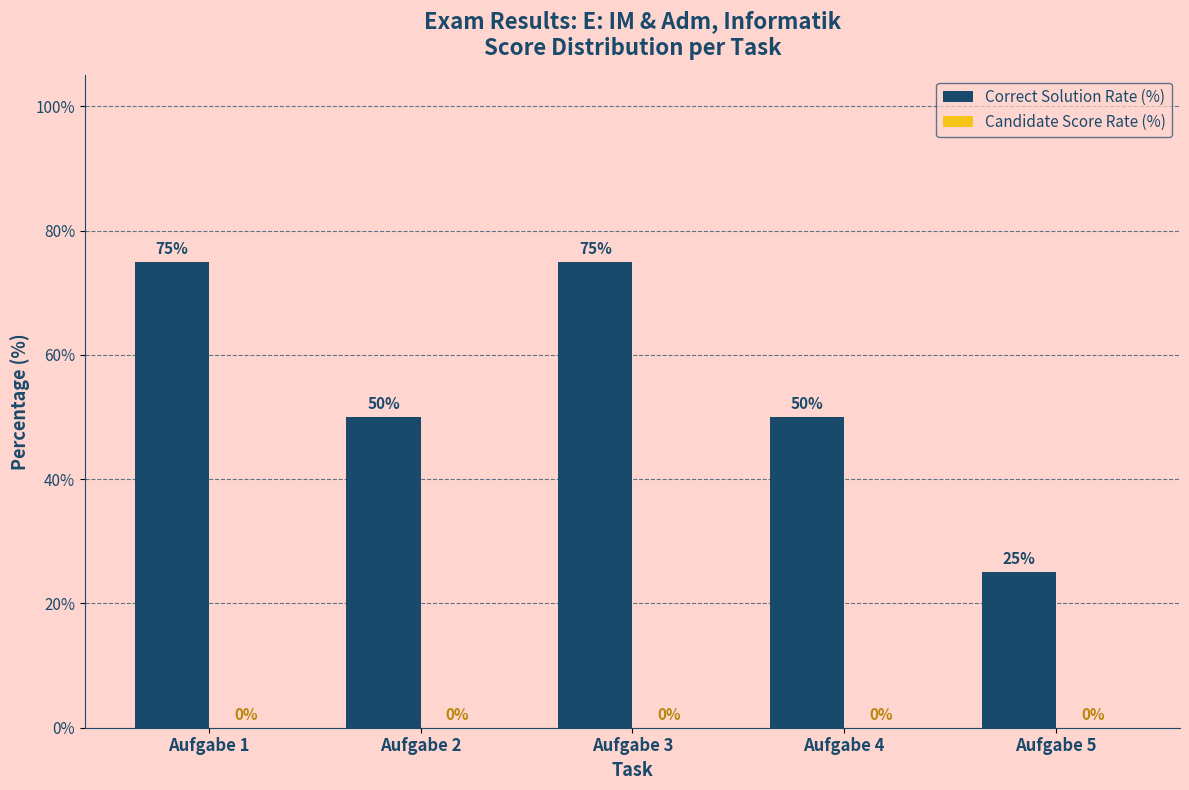

Reading left to right, transcribe all the data shown in this chart.

Aufgabe 1=75	Aufgabe 2=50	Aufgabe 3=75	Aufgabe 4=50	Aufgabe 5=25